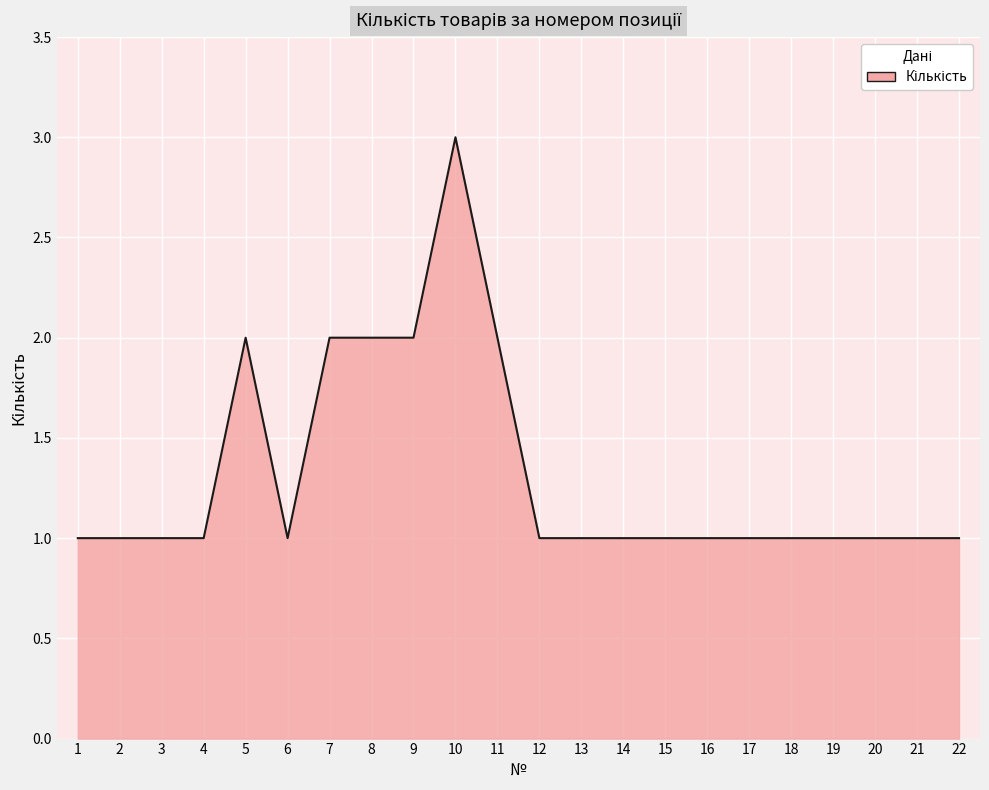

Between 14 and 8, which is larger?

8